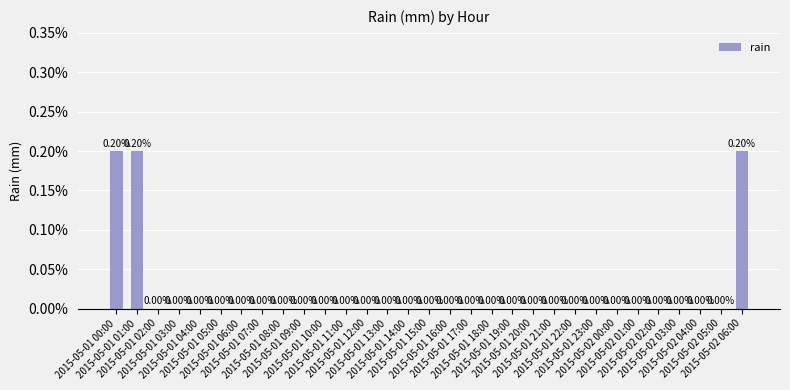

Are the bars grouped side by side (vs. stacked)?

No